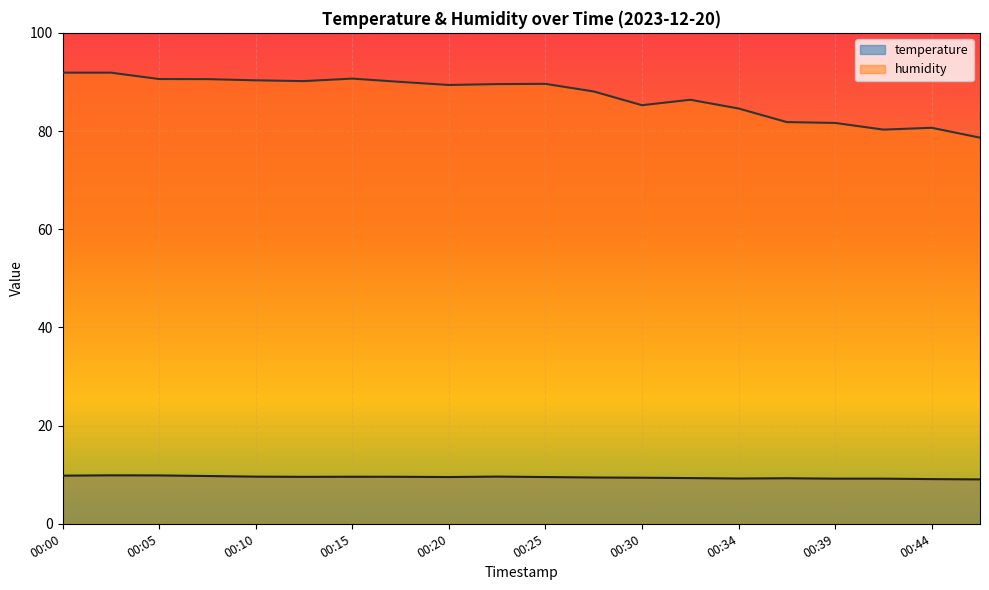

Which series has the largest range (max minus min)?

humidity